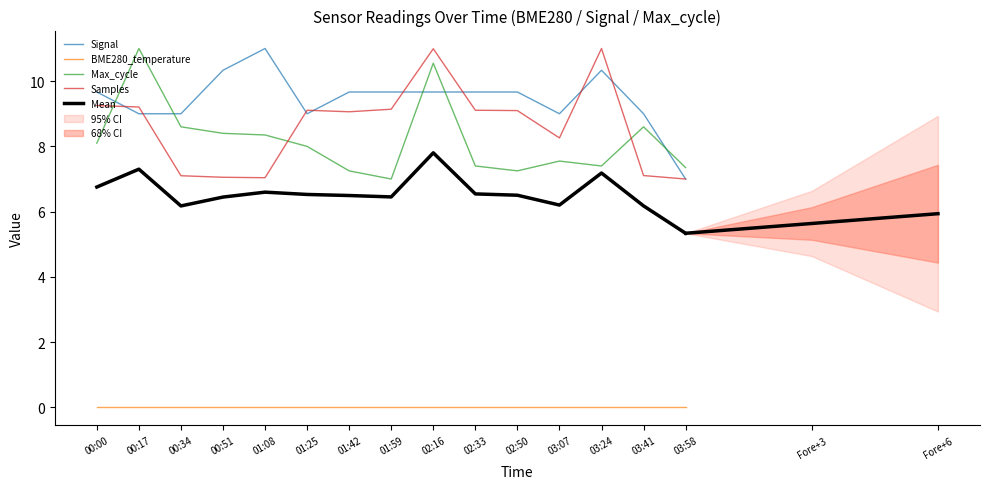

At which label does Mean first exceed 6?

00:00